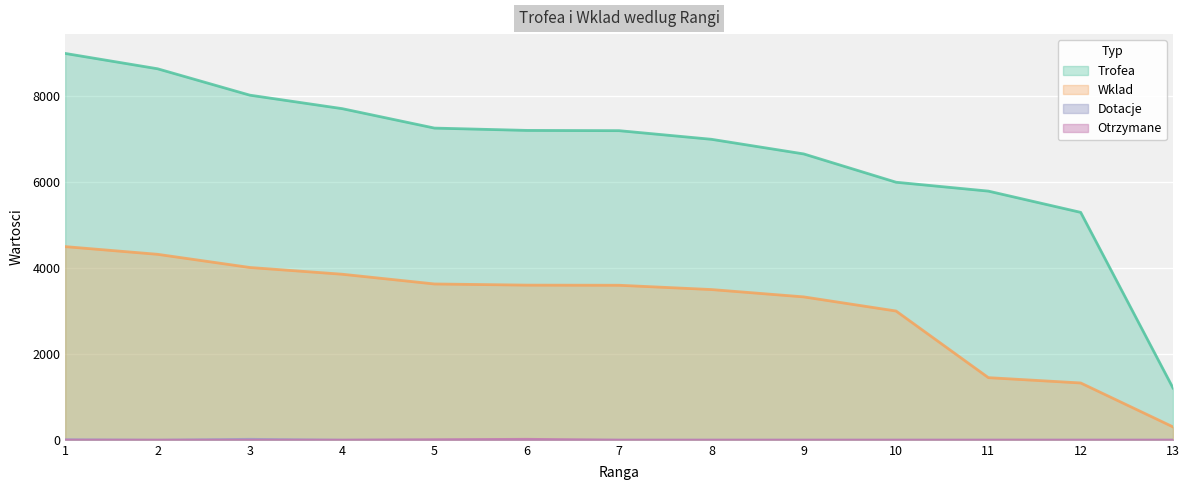

How many series are shown in this chart?

4